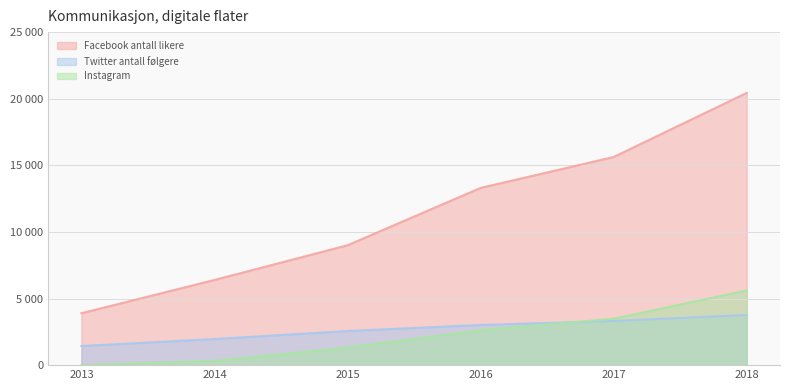

How many values in the Instagram series are below 2627?

3